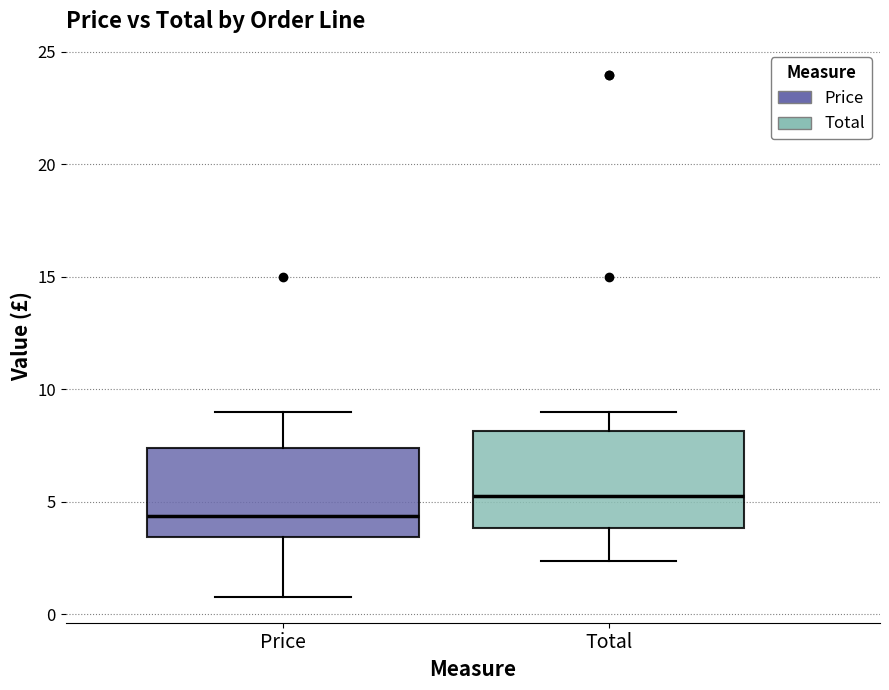

Where is the lower edge of the box for Total on the y-axis? The values are not printed on the chart, so give them approximately, as read against the axis.

4.0